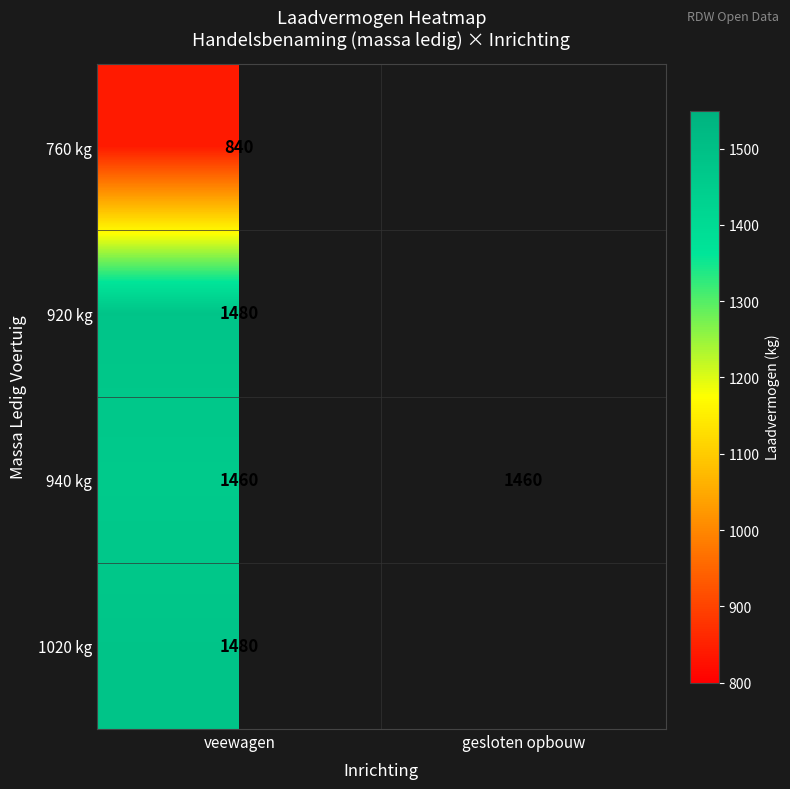

Is it true that 940 kg equals 1460 at veewagen?

True